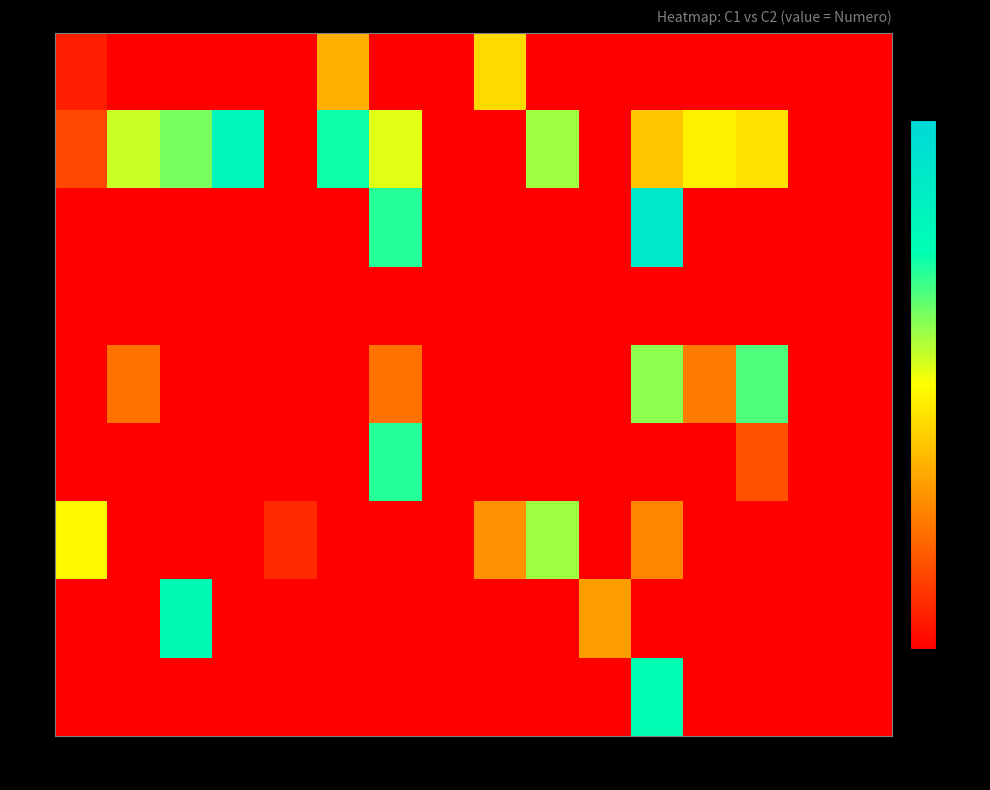

Rank the series by their maximum value, from lowest to highest.

7, 1, 14, 9, 12, 16, 15, 2, 6